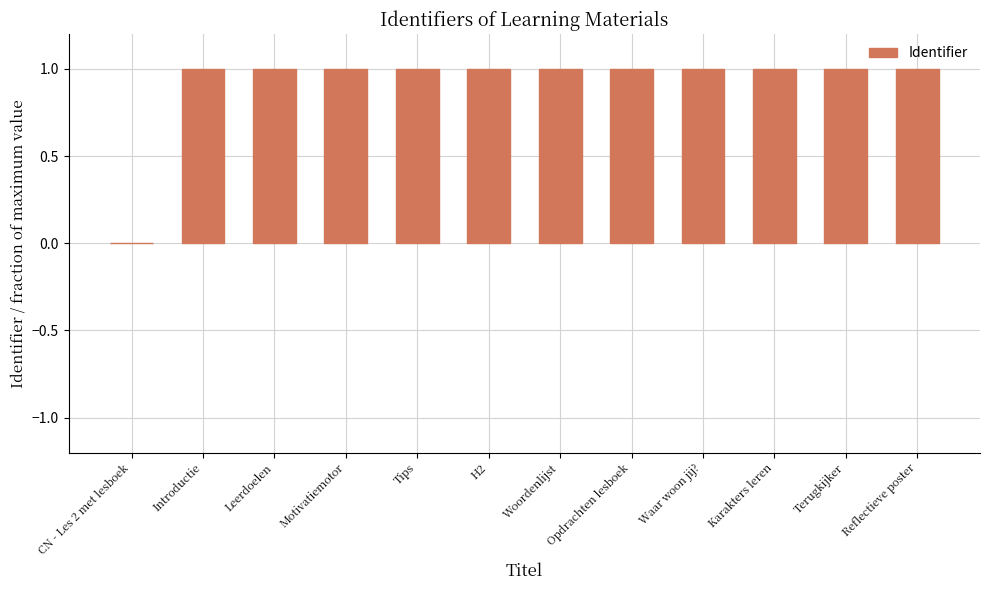

Where is the data nearest to the value 0?

CN - Les 2 met lesboek